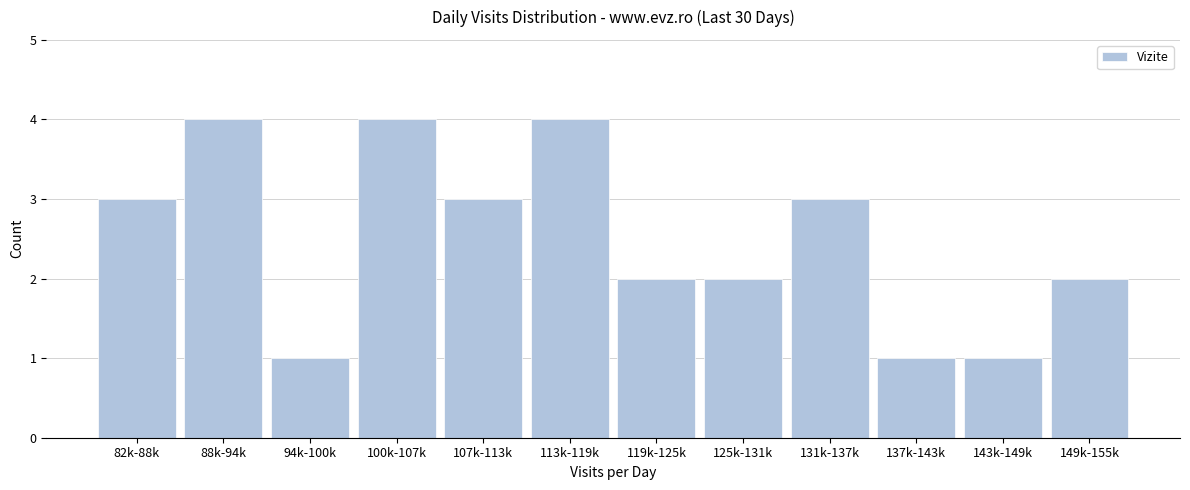

Reading left to right, extract all data points from this chart.

82k-88k=3	88k-94k=4	94k-100k=1	100k-107k=4	107k-113k=3	113k-119k=4	119k-125k=2	125k-131k=2	131k-137k=3	137k-143k=1	143k-149k=1	149k-155k=2